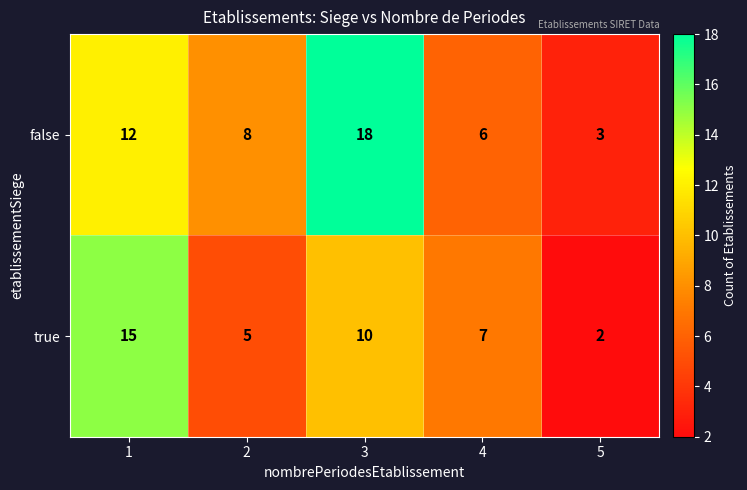

The true series shows 10 at 3. True or false?

True